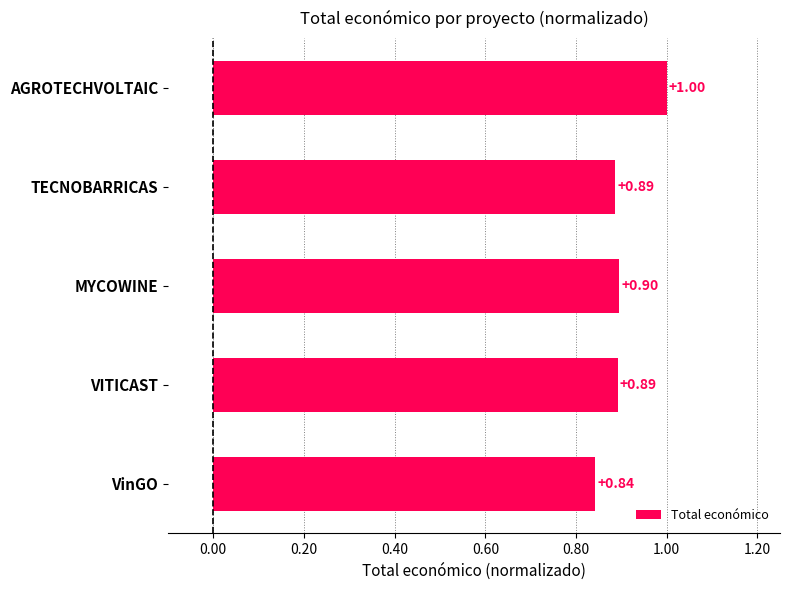

What is the label of the 4th bar from the bottom?

TECNOBARRICAS